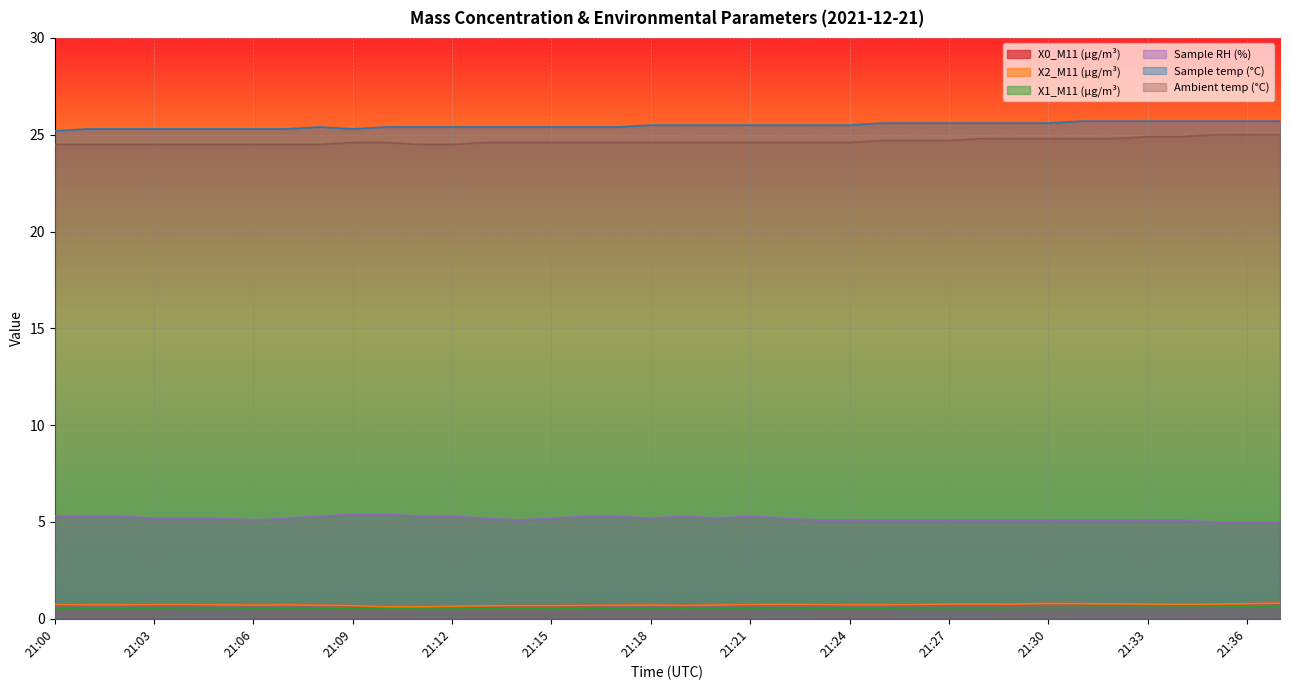

How many categories are shown in the chart?

38